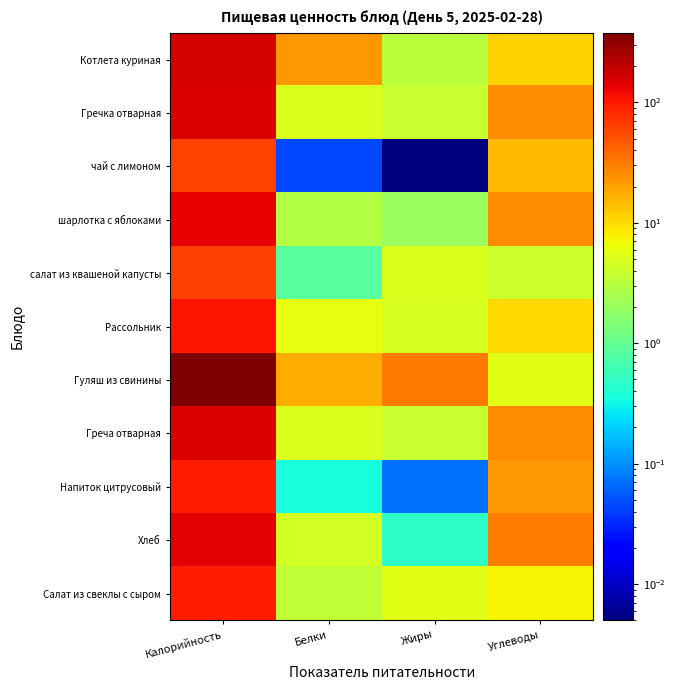

What is the spread (max minus min) of values at Жиры?

31.9